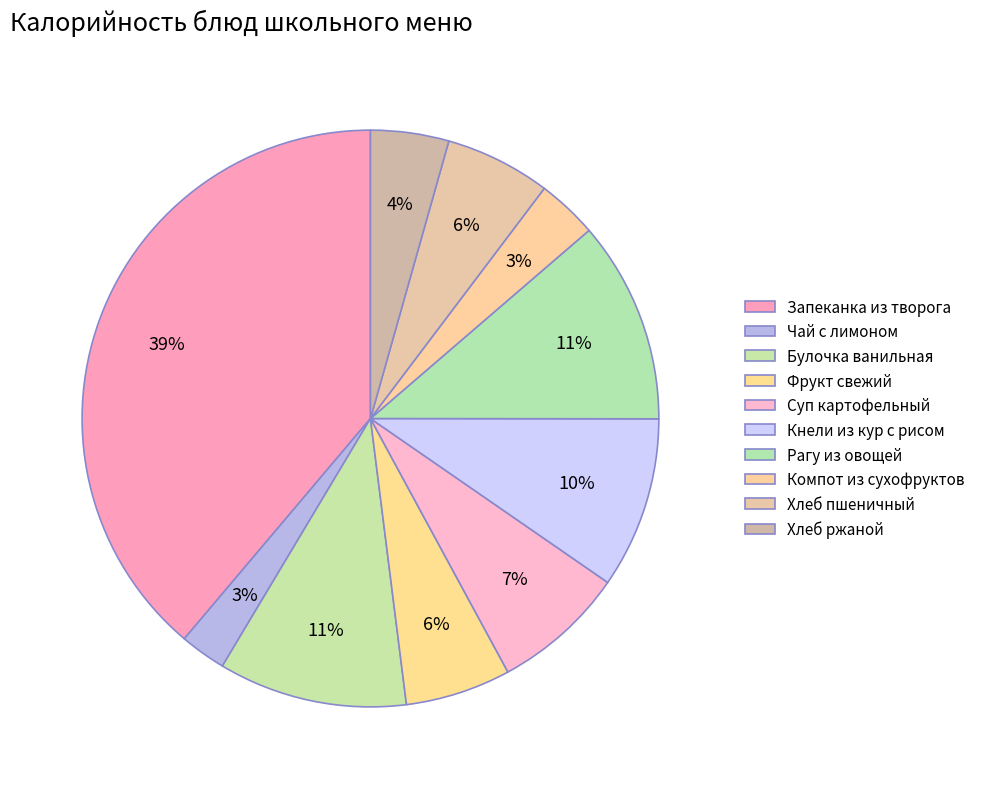

To the nearest percent, what portion does Булочка ванильная represent?

11%